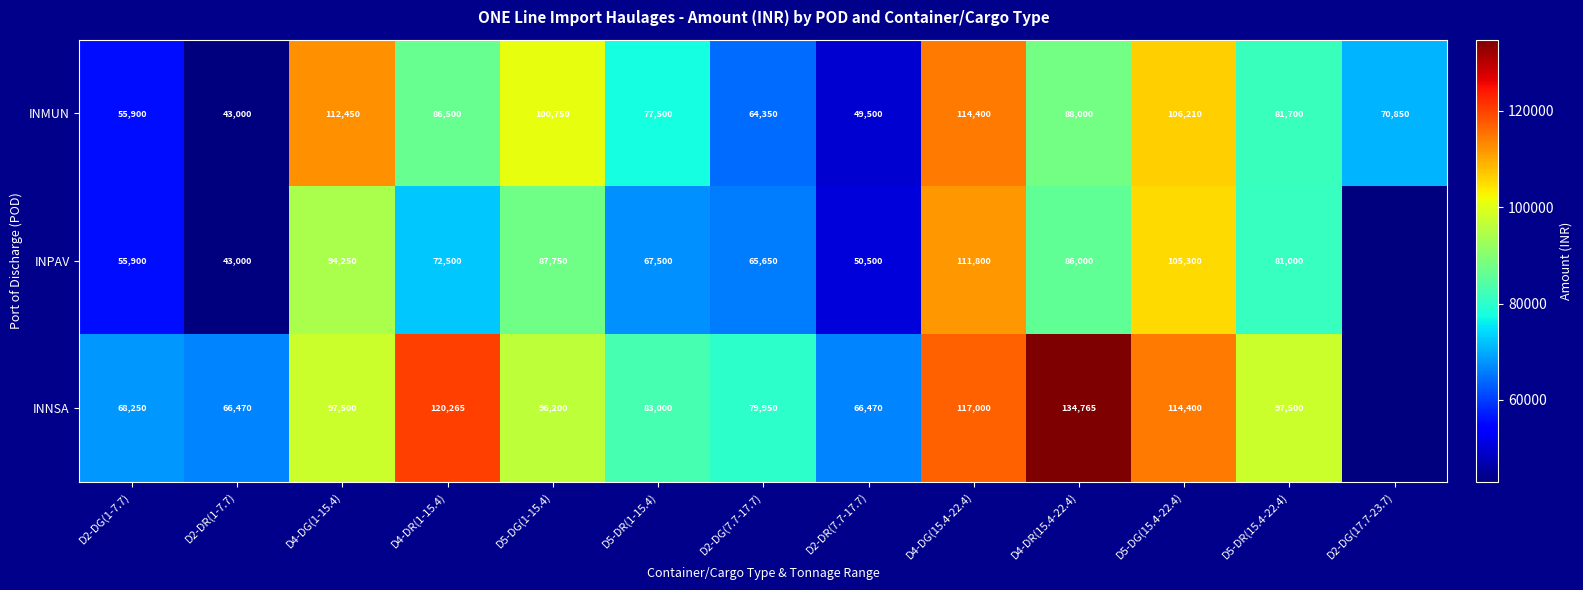

Between D4-DR(1-15.4) and D2-DG(7.7-17.7), which series saw the biggest shift?

INNSA